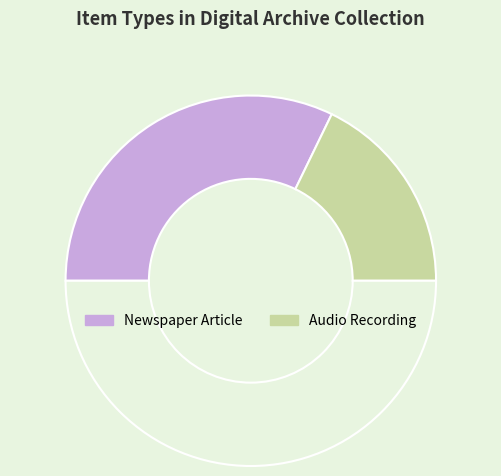

Which slice is the largest?

Newspaper Article (1905)